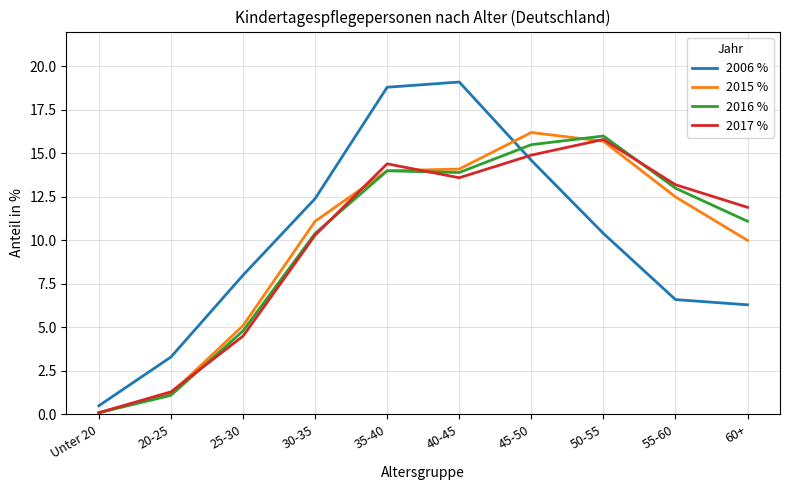

What is the difference between the maximum and minimum values in the 2015 % series?

16.1